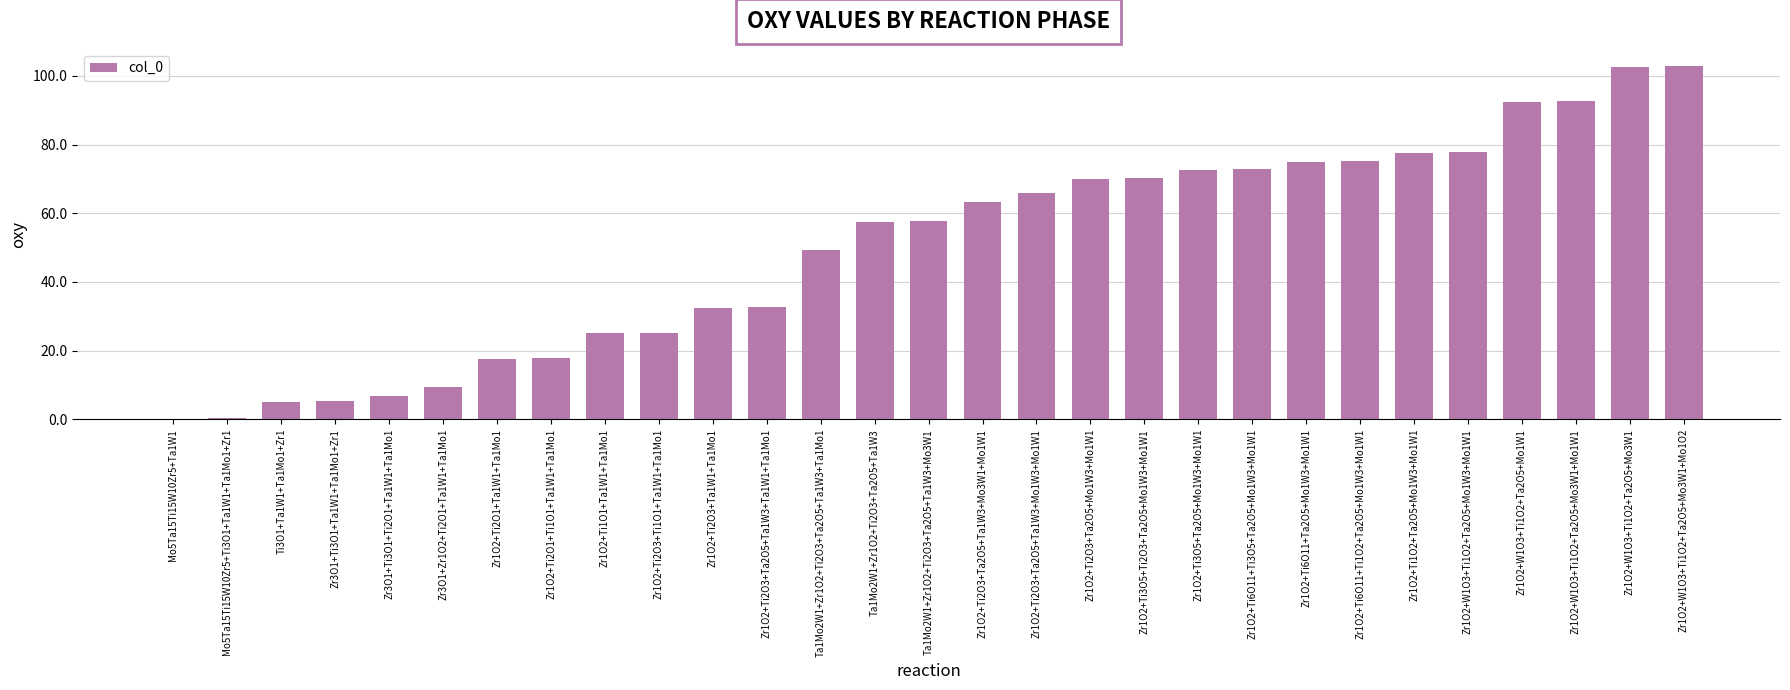

How many series are shown in this chart?

1